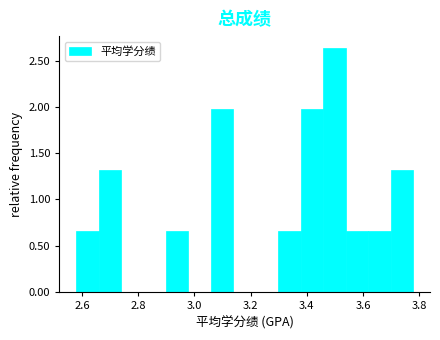

Around what value on the x-axis is the tallest bar? Give the approximate position of its centre, as read against the axis.

3.50